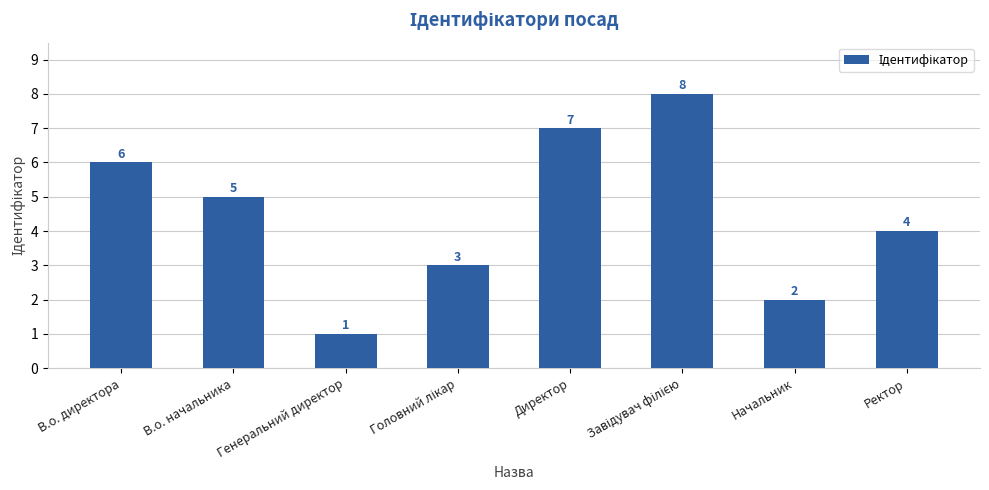

Count the values in the range 3 to 7.

5